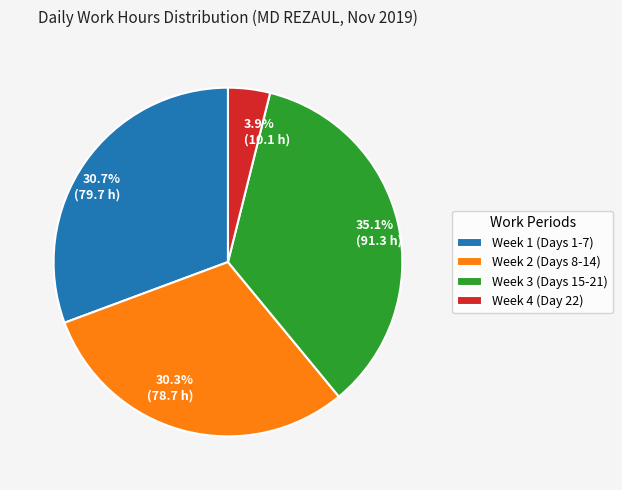

Is there a majority slice in this chart?

No